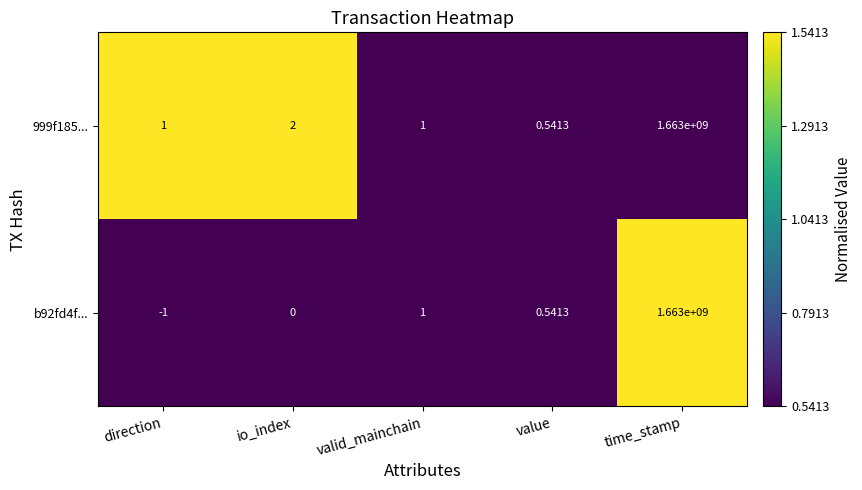

At which label is b92fd4f... closest to 831499999?

valid_mainchain